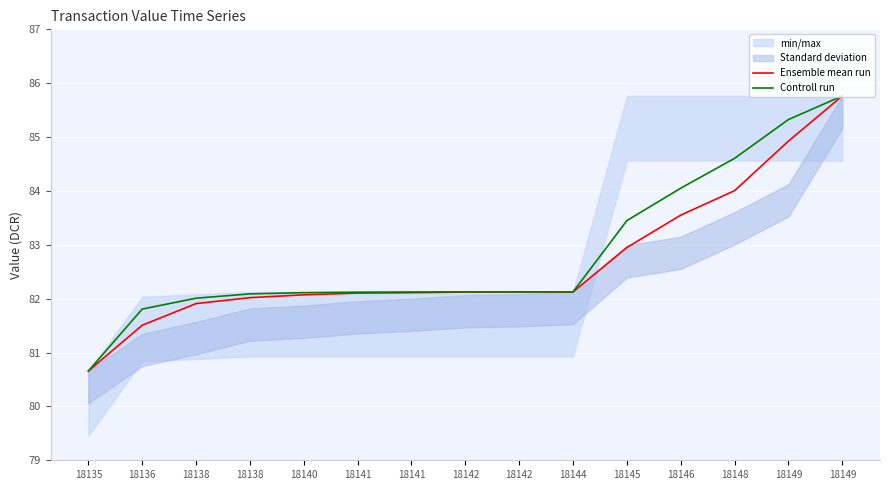

List the labels in order of Ensemble mean run value, smallest first.

18135, 18136, 18138, 18138, 18140, 18141, 18141, 18142, 18142, 18144, 18145, 18146, 18148, 18149, 18149